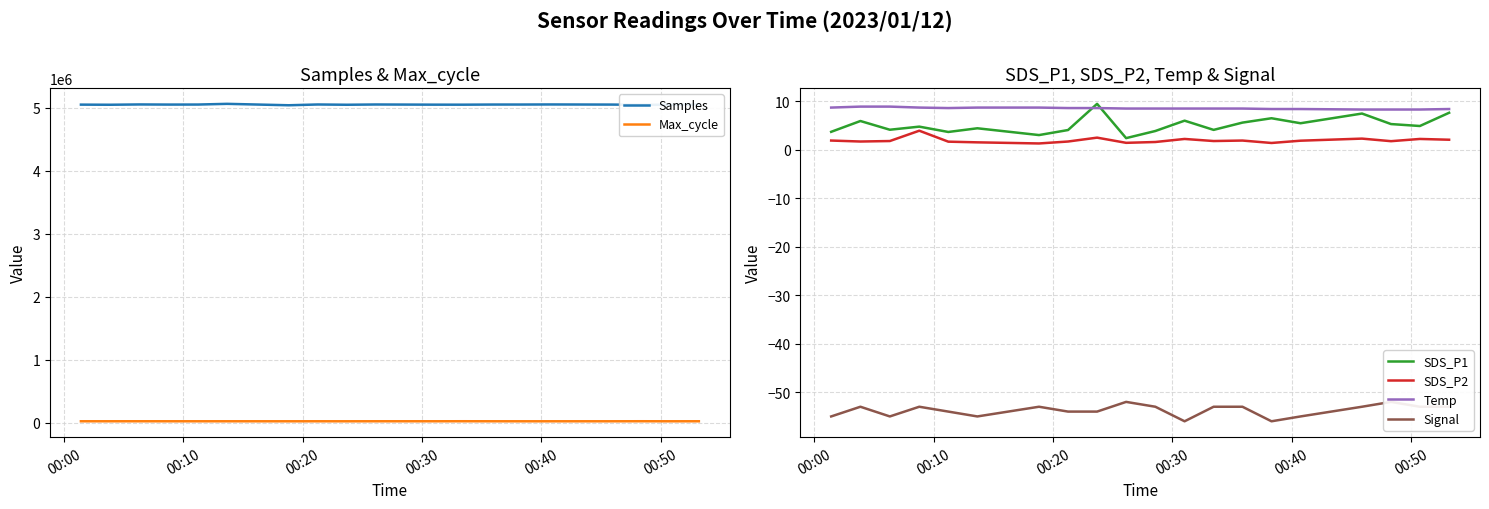

What is the maximum value for Temp?

8.9